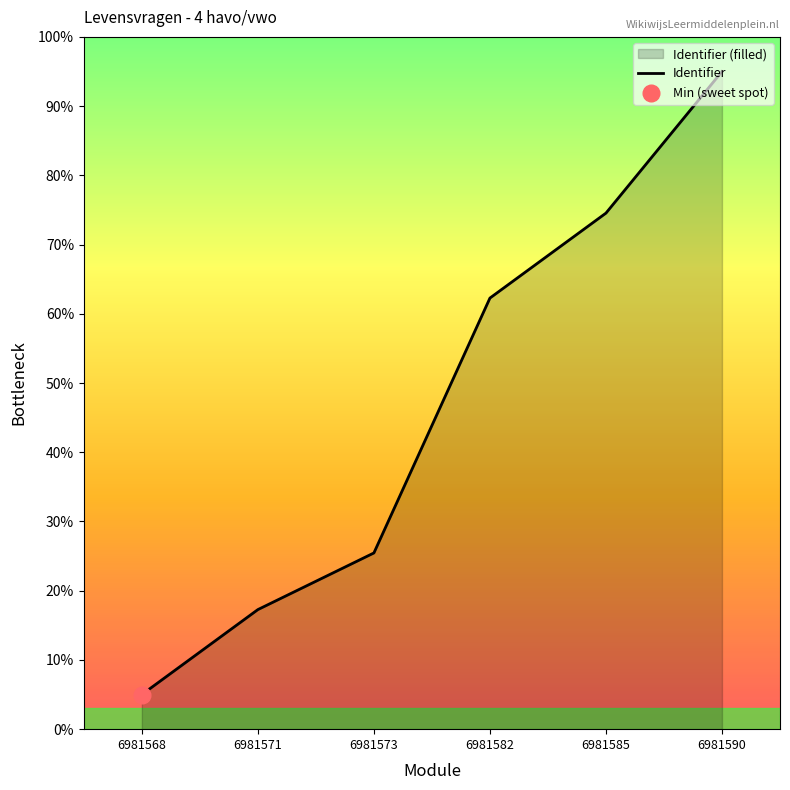

True or false: the data shows 4.2 at 6981571.

False